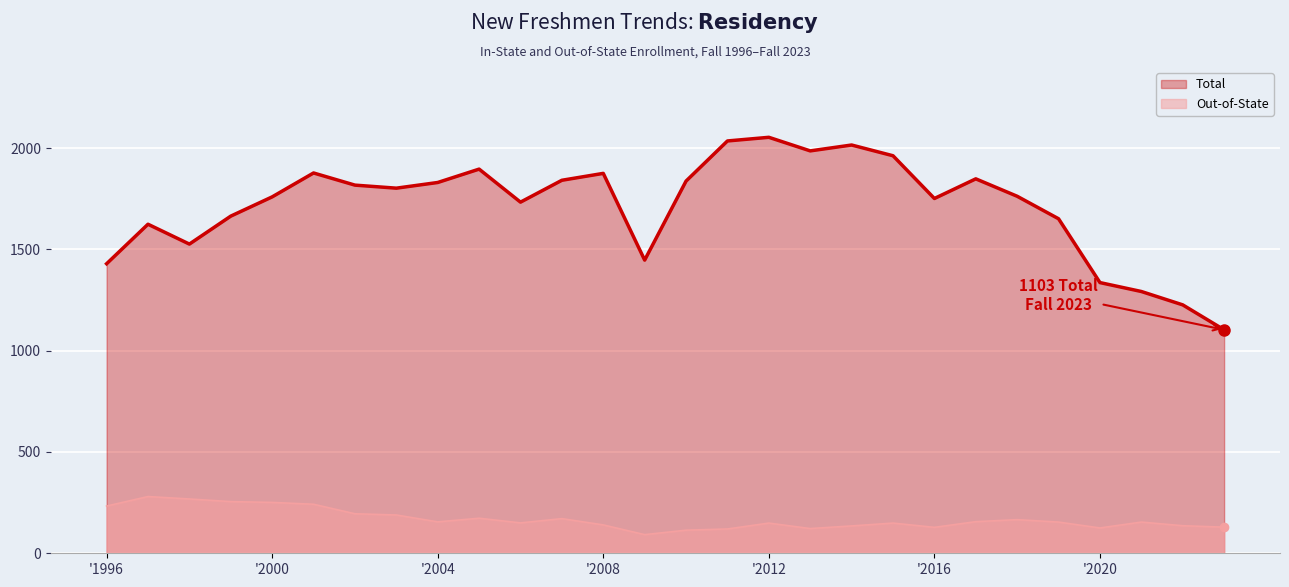

At how many categories does at least one series exceed 1262?

26